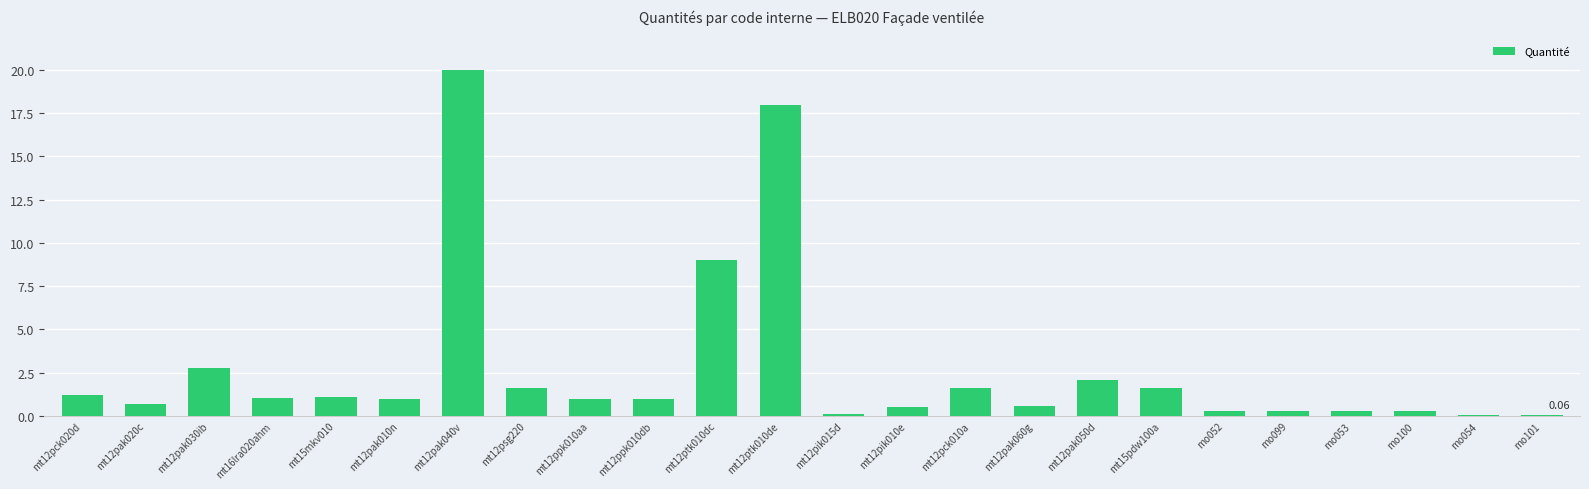

Which has a higher value, mt12pak030ib or mt12pak060g?

mt12pak030ib